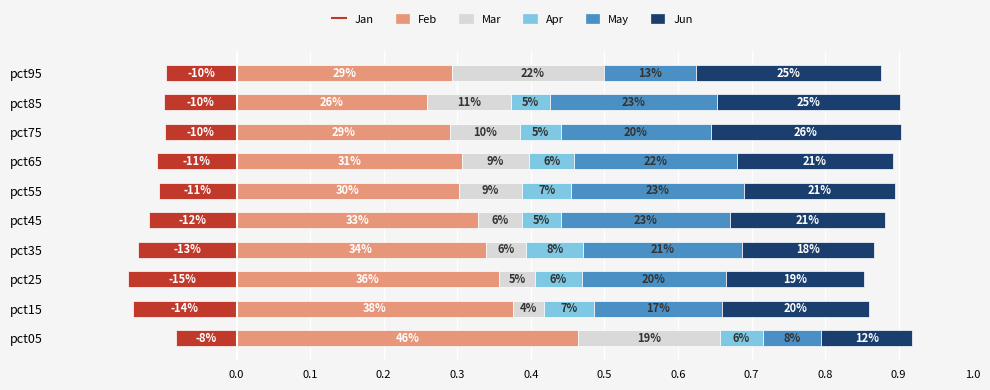

Reading right to left, list all the values displayed in this chart.

Jan: -0.1	-0.1	-0.1	-0.1	-0.1	-0.1	-0.1	-0.1	-0.1	-0.1
Feb: 0.3	0.3	0.3	0.3	0.3	0.3	0.3	0.4	0.4	0.5
Mar: 0.2	0.1	0.1	0.1	0.1	0.1	0.1	0.0	0.0	0.2
Apr: -0.0	0.1	0.1	0.1	0.1	0.1	0.1	0.1	0.1	0.1
May: 0.1	0.2	0.2	0.2	0.2	0.2	0.2	0.2	0.2	0.1
Jun: 0.3	0.2	0.3	0.2	0.2	0.2	0.2	0.2	0.2	0.1